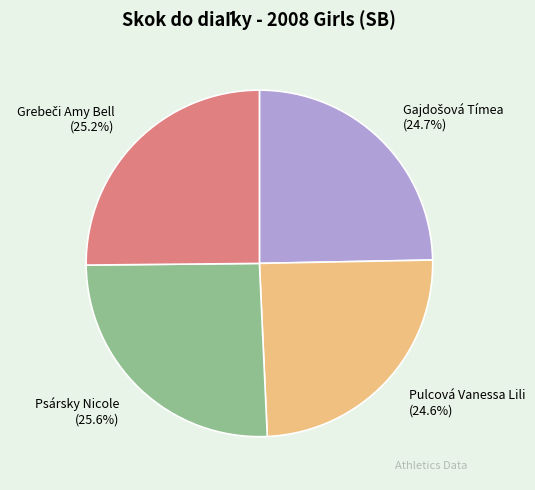

Does any single category account for the majority?

No